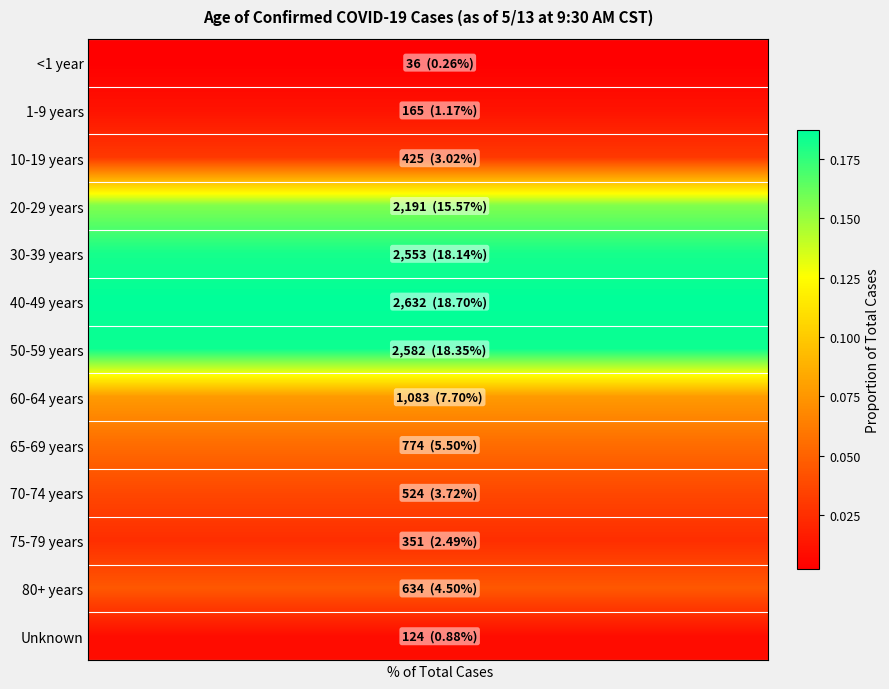

Which series has the largest total across all categories?

40-49 years